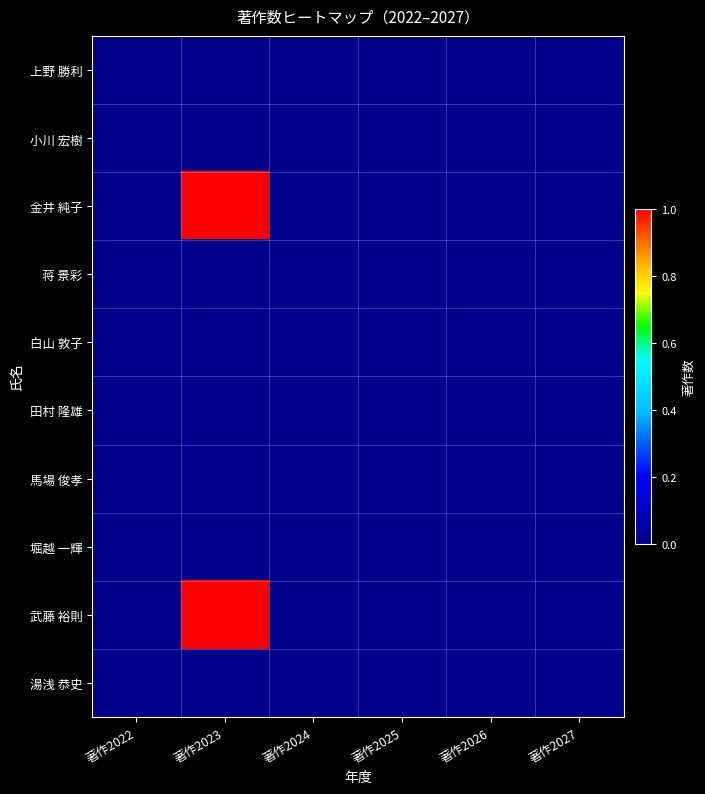

Reading left to right, what are all the values shown in this chart?

上野 勝利: 著作2022=0	著作2023=0	著作2024=0	著作2025=0	著作2026=0	著作2027=0
小川 宏樹: 著作2022=0	著作2023=0	著作2024=0	著作2025=0	著作2026=0	著作2027=0
金井 純子: 著作2022=0	著作2023=1	著作2024=0	著作2025=0	著作2026=0	著作2027=0
蒋 景彩: 著作2022=0	著作2023=0	著作2024=0	著作2025=0	著作2026=0	著作2027=0
白山 敦子: 著作2022=0	著作2023=0	著作2024=0	著作2025=0	著作2026=0	著作2027=0
田村 隆雄: 著作2022=0	著作2023=0	著作2024=0	著作2025=0	著作2026=0	著作2027=0
馬場 俊孝: 著作2022=0	著作2023=0	著作2024=0	著作2025=0	著作2026=0	著作2027=0
堀越 一輝: 著作2022=0	著作2023=0	著作2024=0	著作2025=0	著作2026=0	著作2027=0
武藤 裕則: 著作2022=0	著作2023=1	著作2024=0	著作2025=0	著作2026=0	著作2027=0
湯浅 恭史: 著作2022=0	著作2023=0	著作2024=0	著作2025=0	著作2026=0	著作2027=0